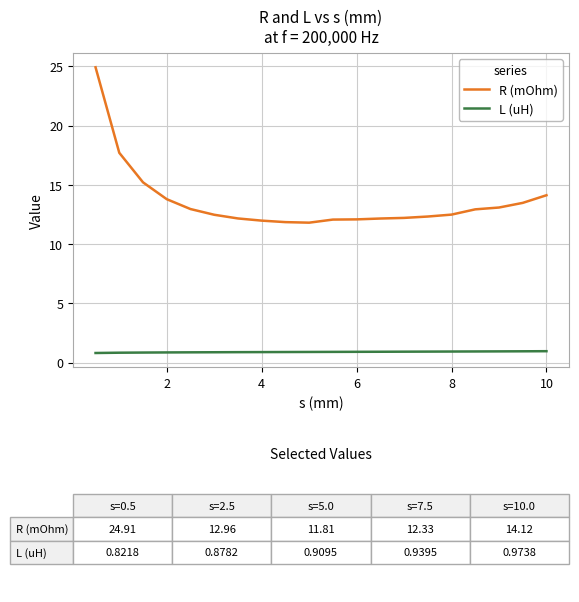

What is the maximum value for L (uH)?

1.0